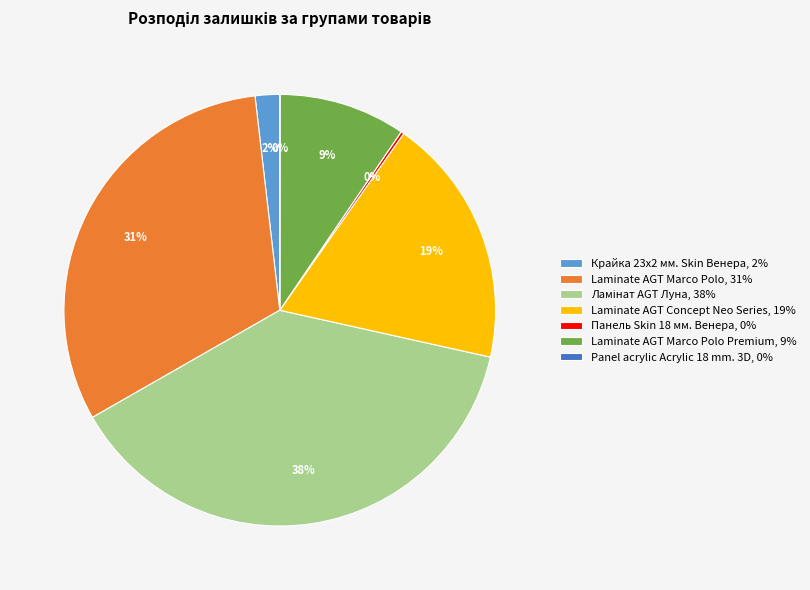

Does any single category account for the majority?

No